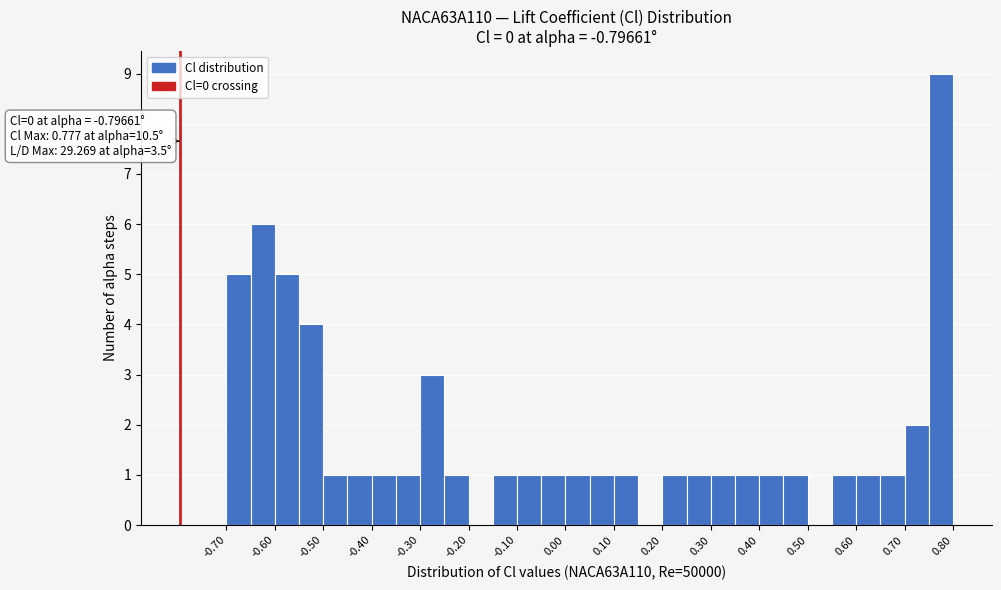

Over which range of the x-axis is the bar tallest?

0.75 to 0.80